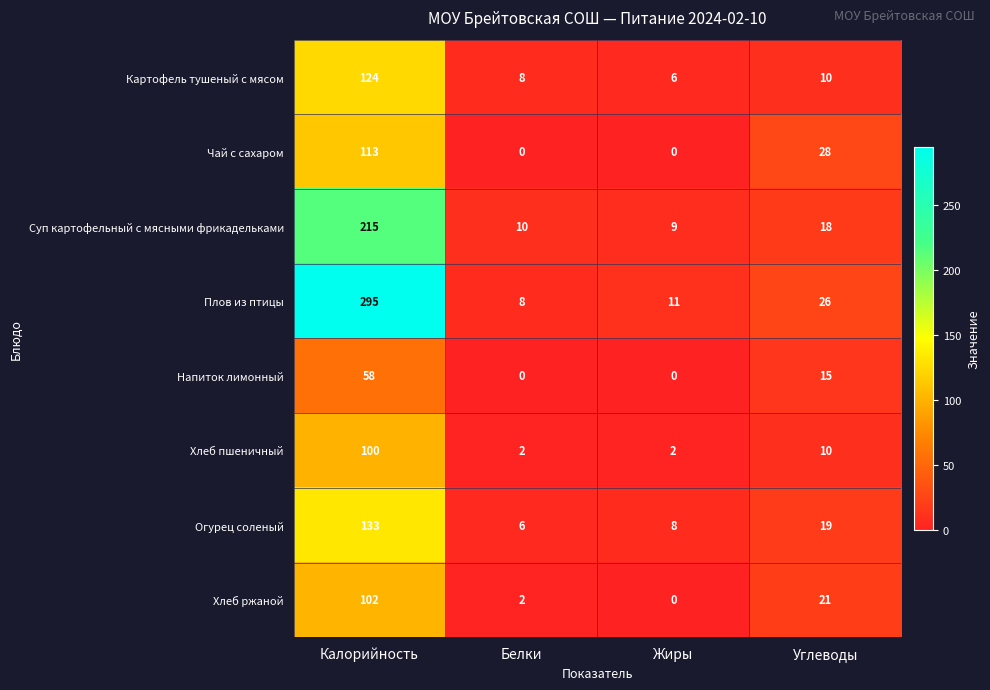

Between Жиры and Углеводы, which series saw the biggest shift?

Чай с сахаром